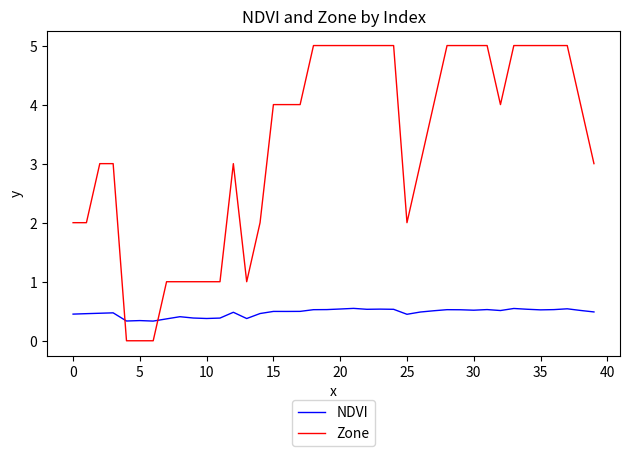

Which series has the widest spread of values?

Zone